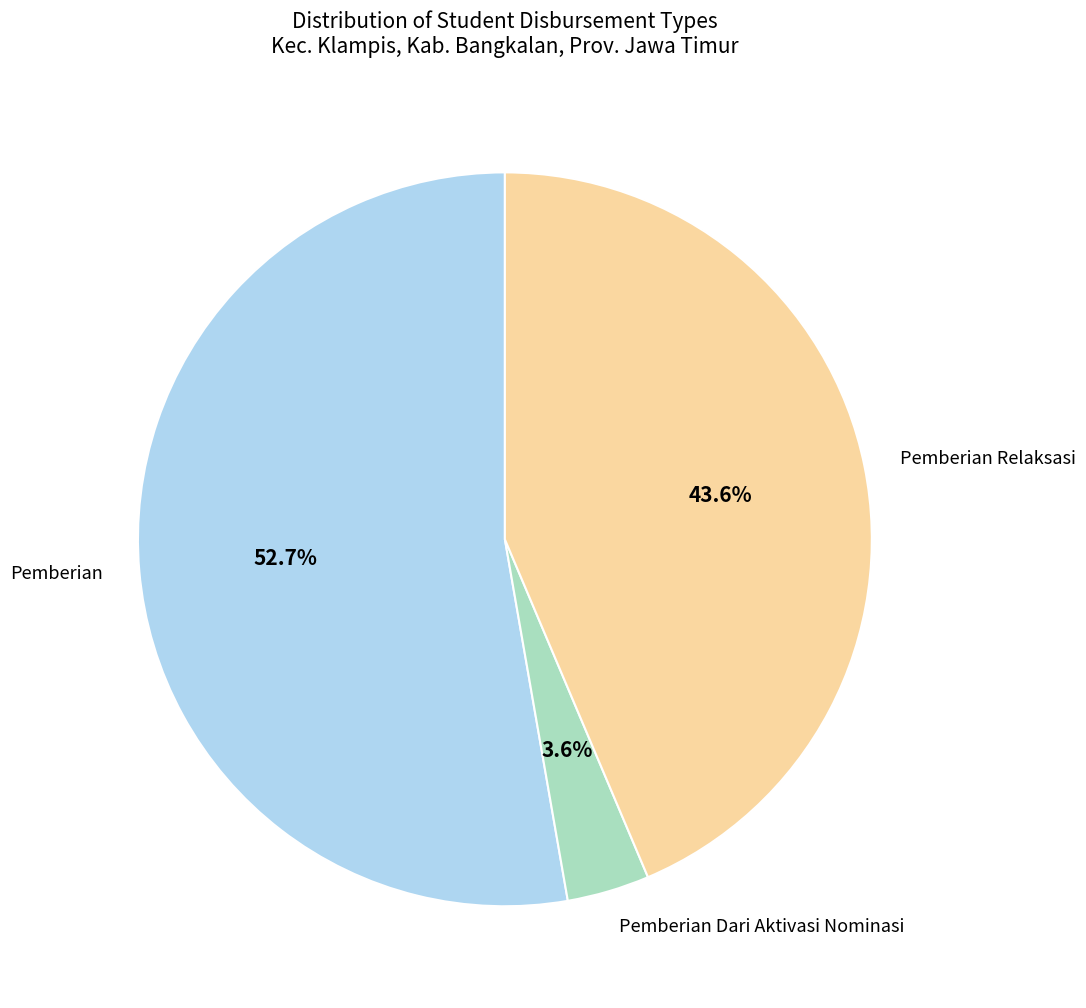

Does Pemberian Dari Aktivasi Nominasi account for over 50% of the chart?

No